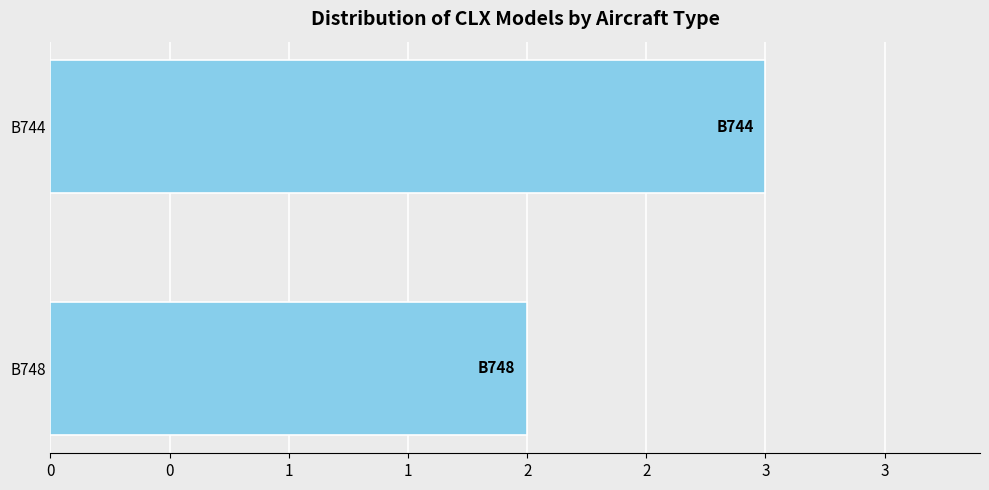

What is the minimum value shown in the chart?

2